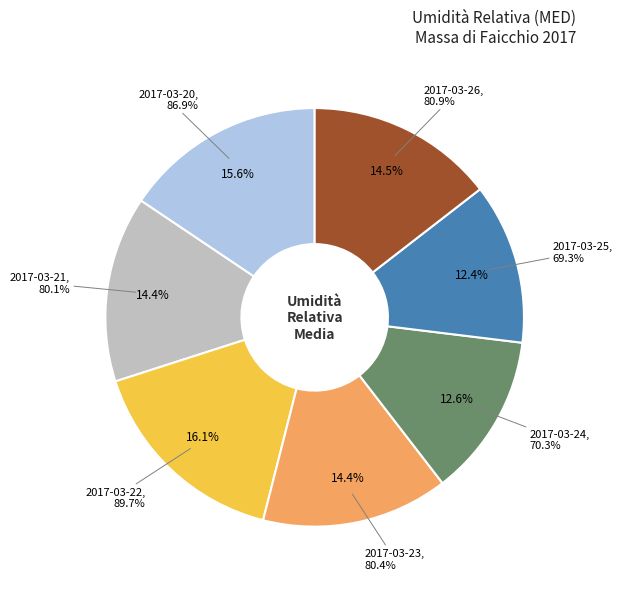

Count the number of slices in the pie.

7